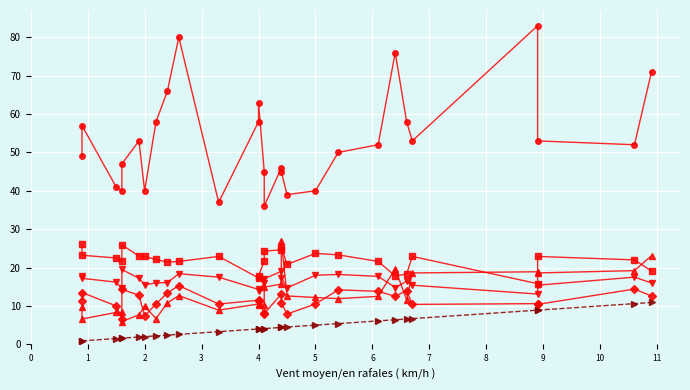

What is the difference between the maximum and second lowest values in the Wind Speed (MAX km/h) series?

20.4